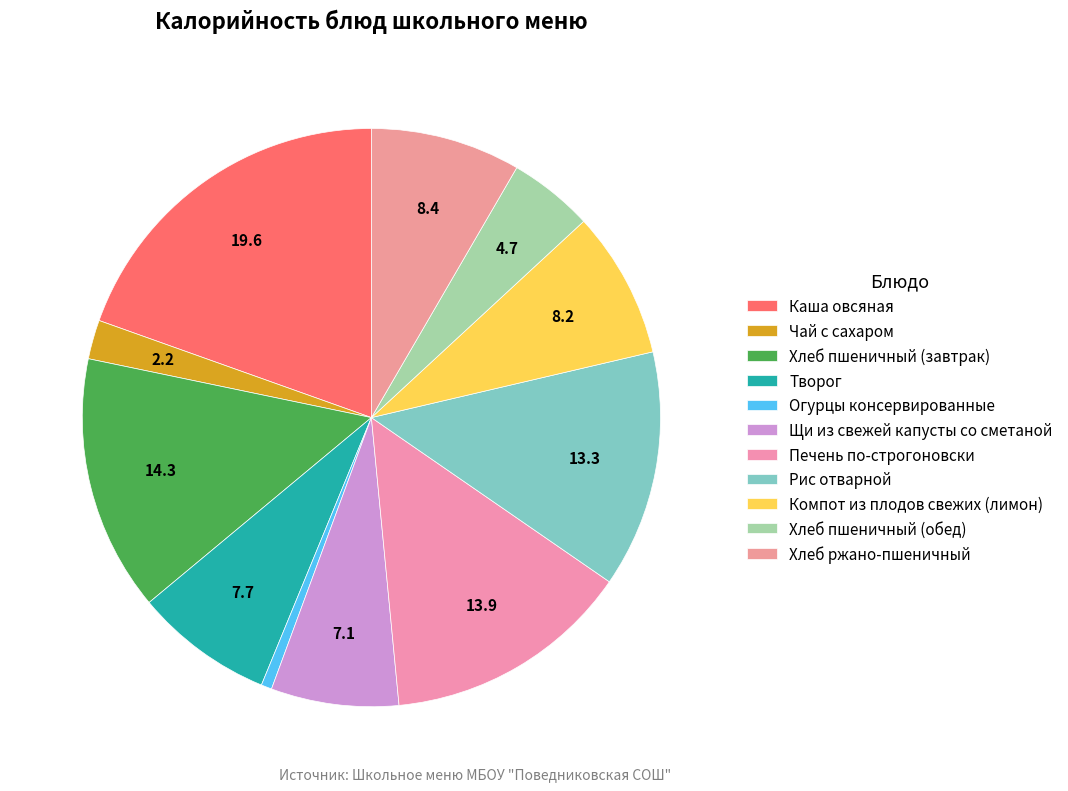

Between Хлеб ржано-пшеничный and Хлеб пшеничный (обед), which is larger?

Хлеб ржано-пшеничный